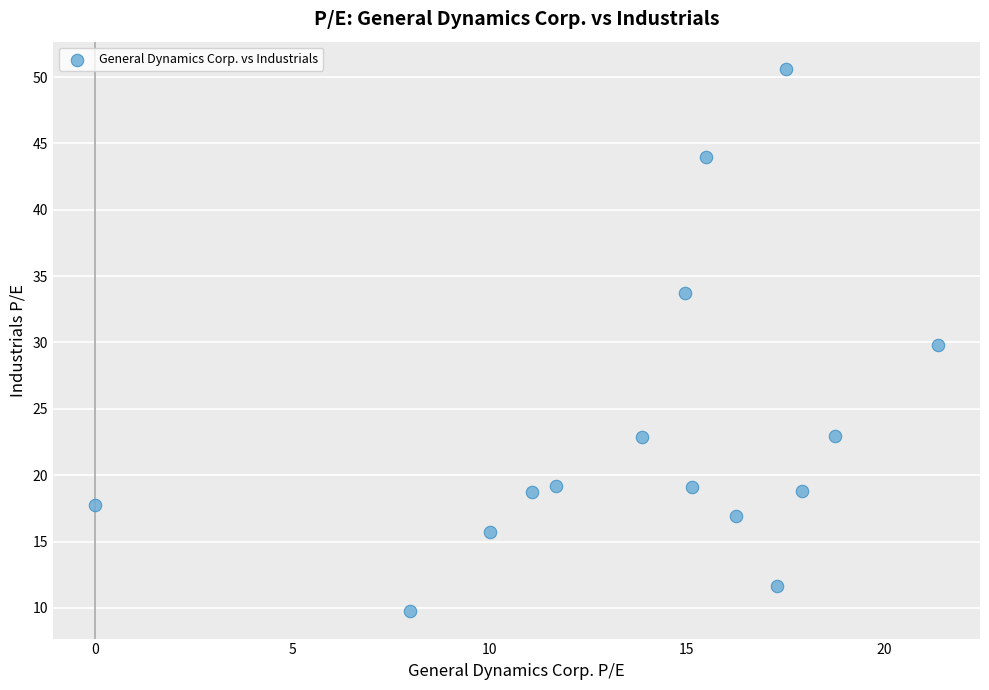

What is the range of Y values (max minus min)?

40.9